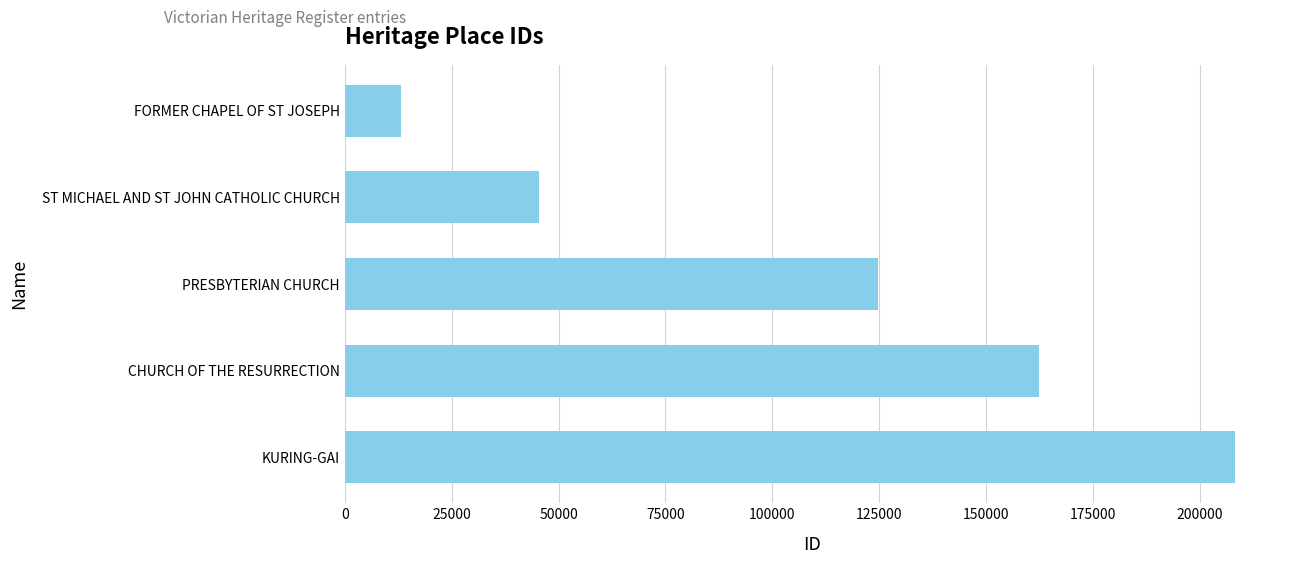

Rank the categories by value from lowest to highest.

FORMER CHAPEL OF ST JOSEPH, ST MICHAEL AND ST JOHN CATHOLIC CHURCH, PRESBYTERIAN CHURCH, CHURCH OF THE RESURRECTION, KURING-GAI